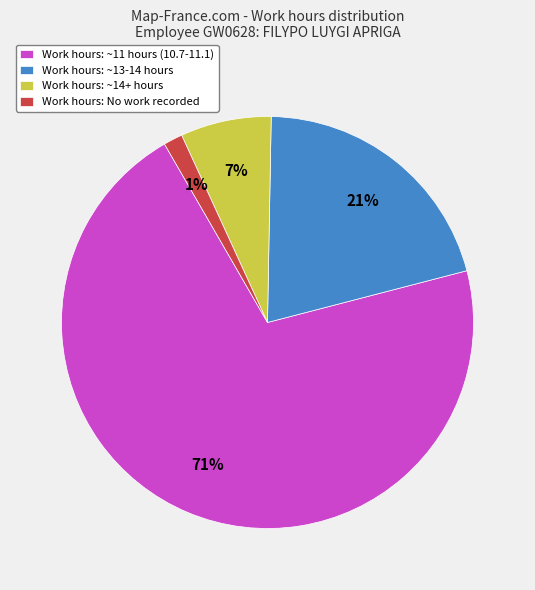

To the nearest percent, what is the average slice percentage?

25%